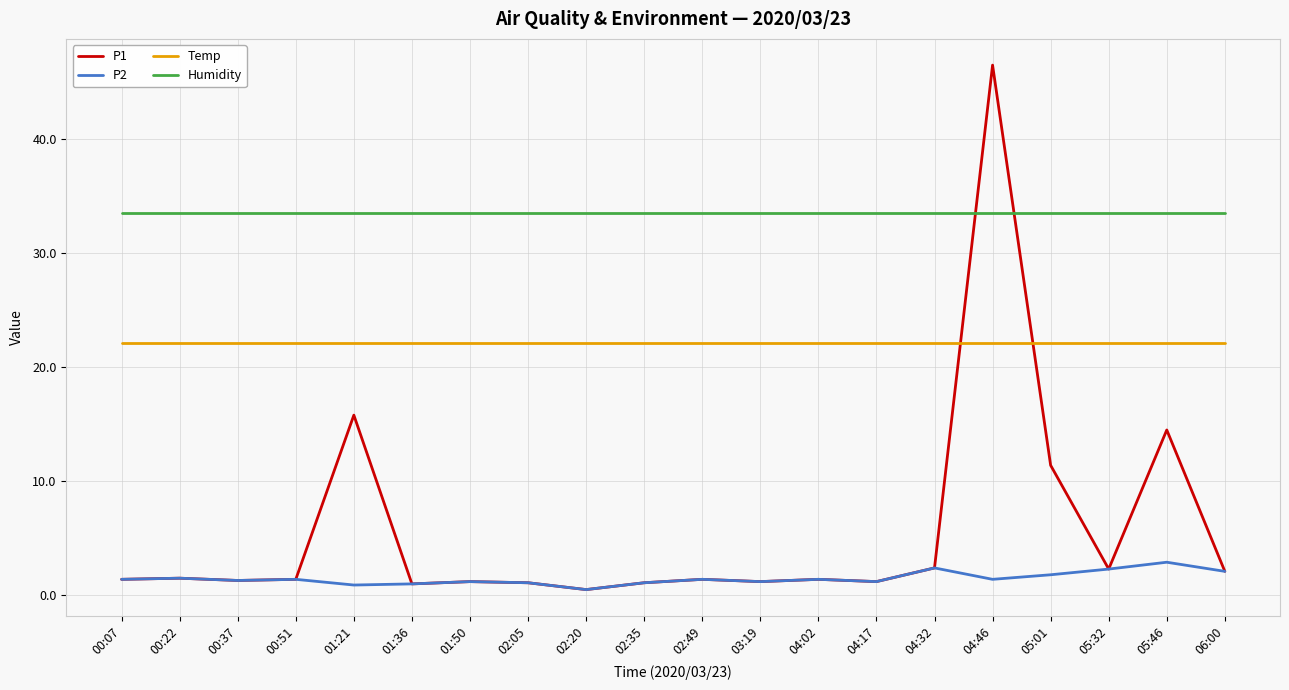

What is the average value of the Humidity series?

33.5